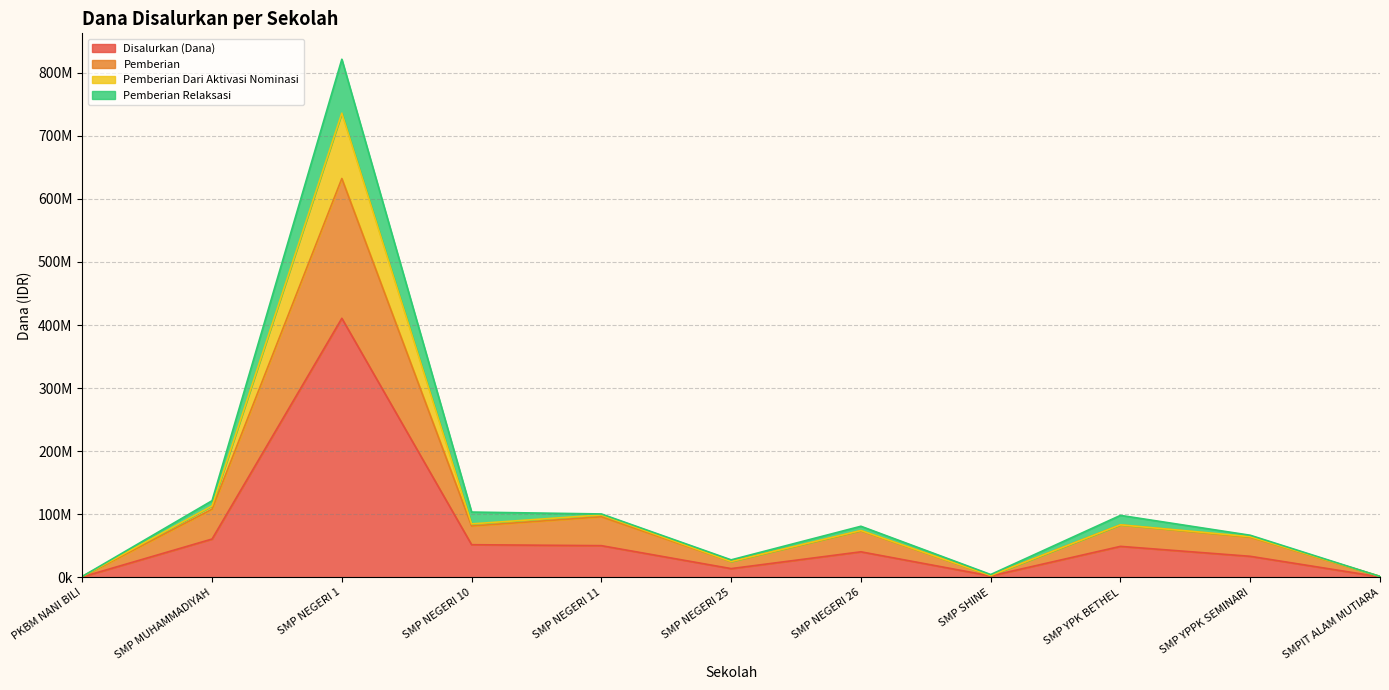

What is the label of the 9th point from the right?

SMP NEGERI 1